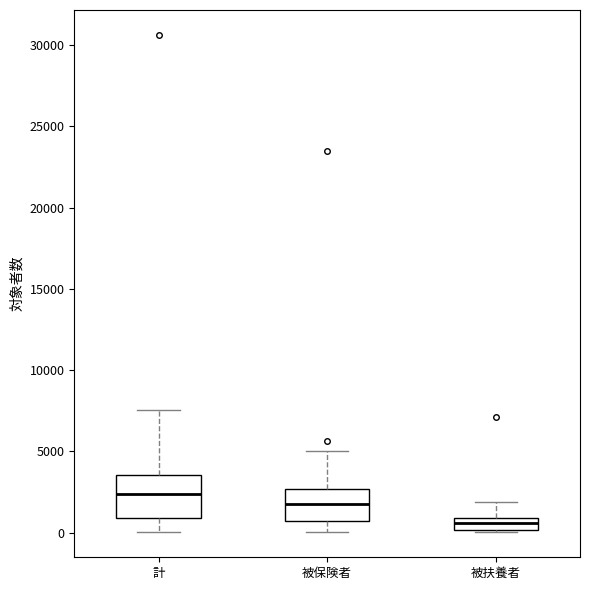

Where does the median line of the box for 計 sit on the y-axis? The values are not printed on the chart, so give them approximately, as read against the axis.

2500